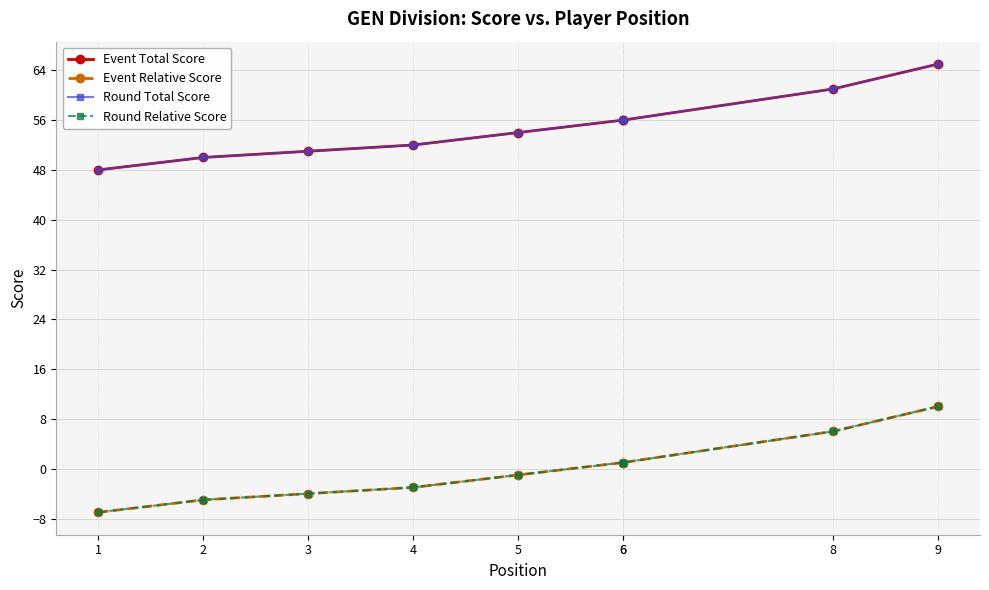

What is the smallest value displayed?

-7